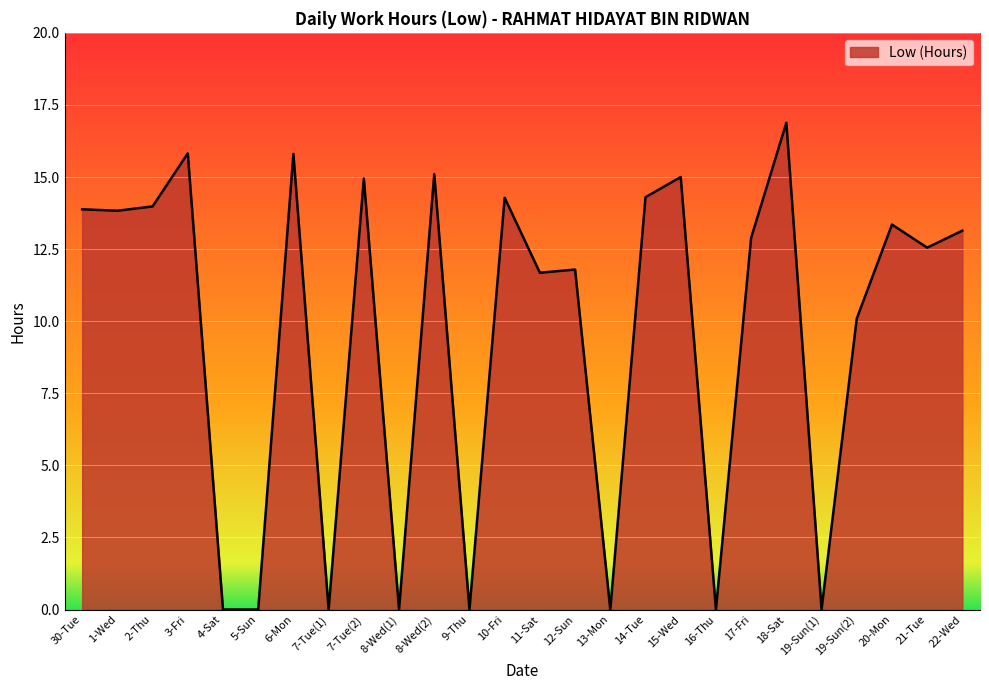

What is the maximum value shown in the chart?

16.9